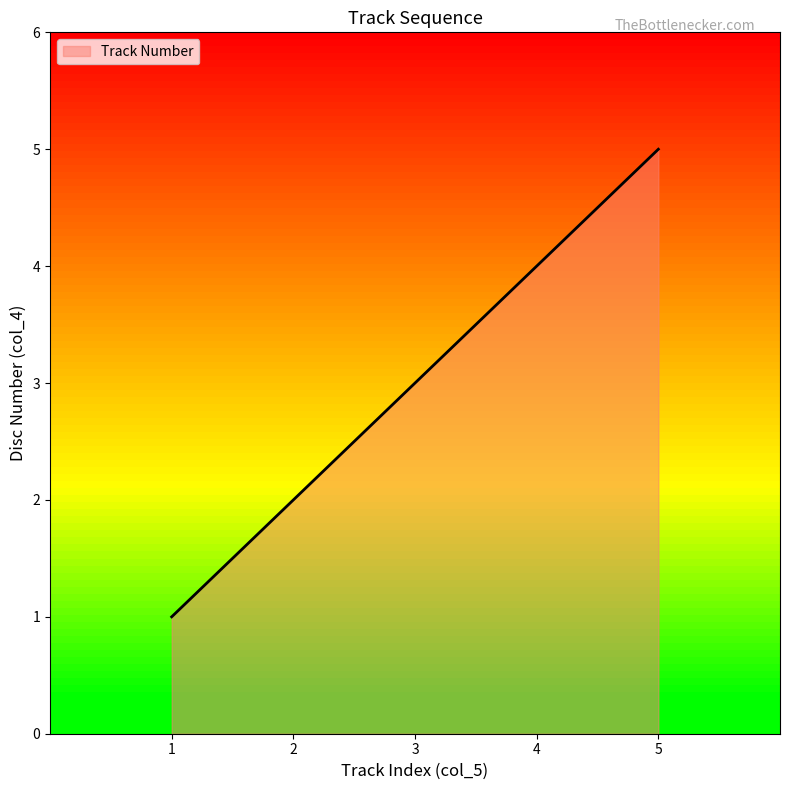

What is the minimum value shown in the chart?

1